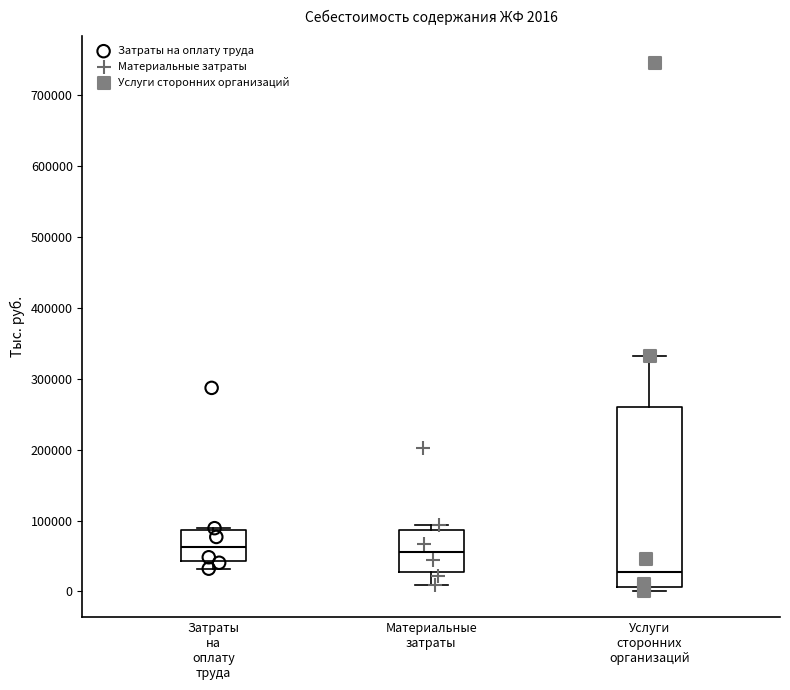

Which box's median line is the lowest?

Услуги сторонних организаций